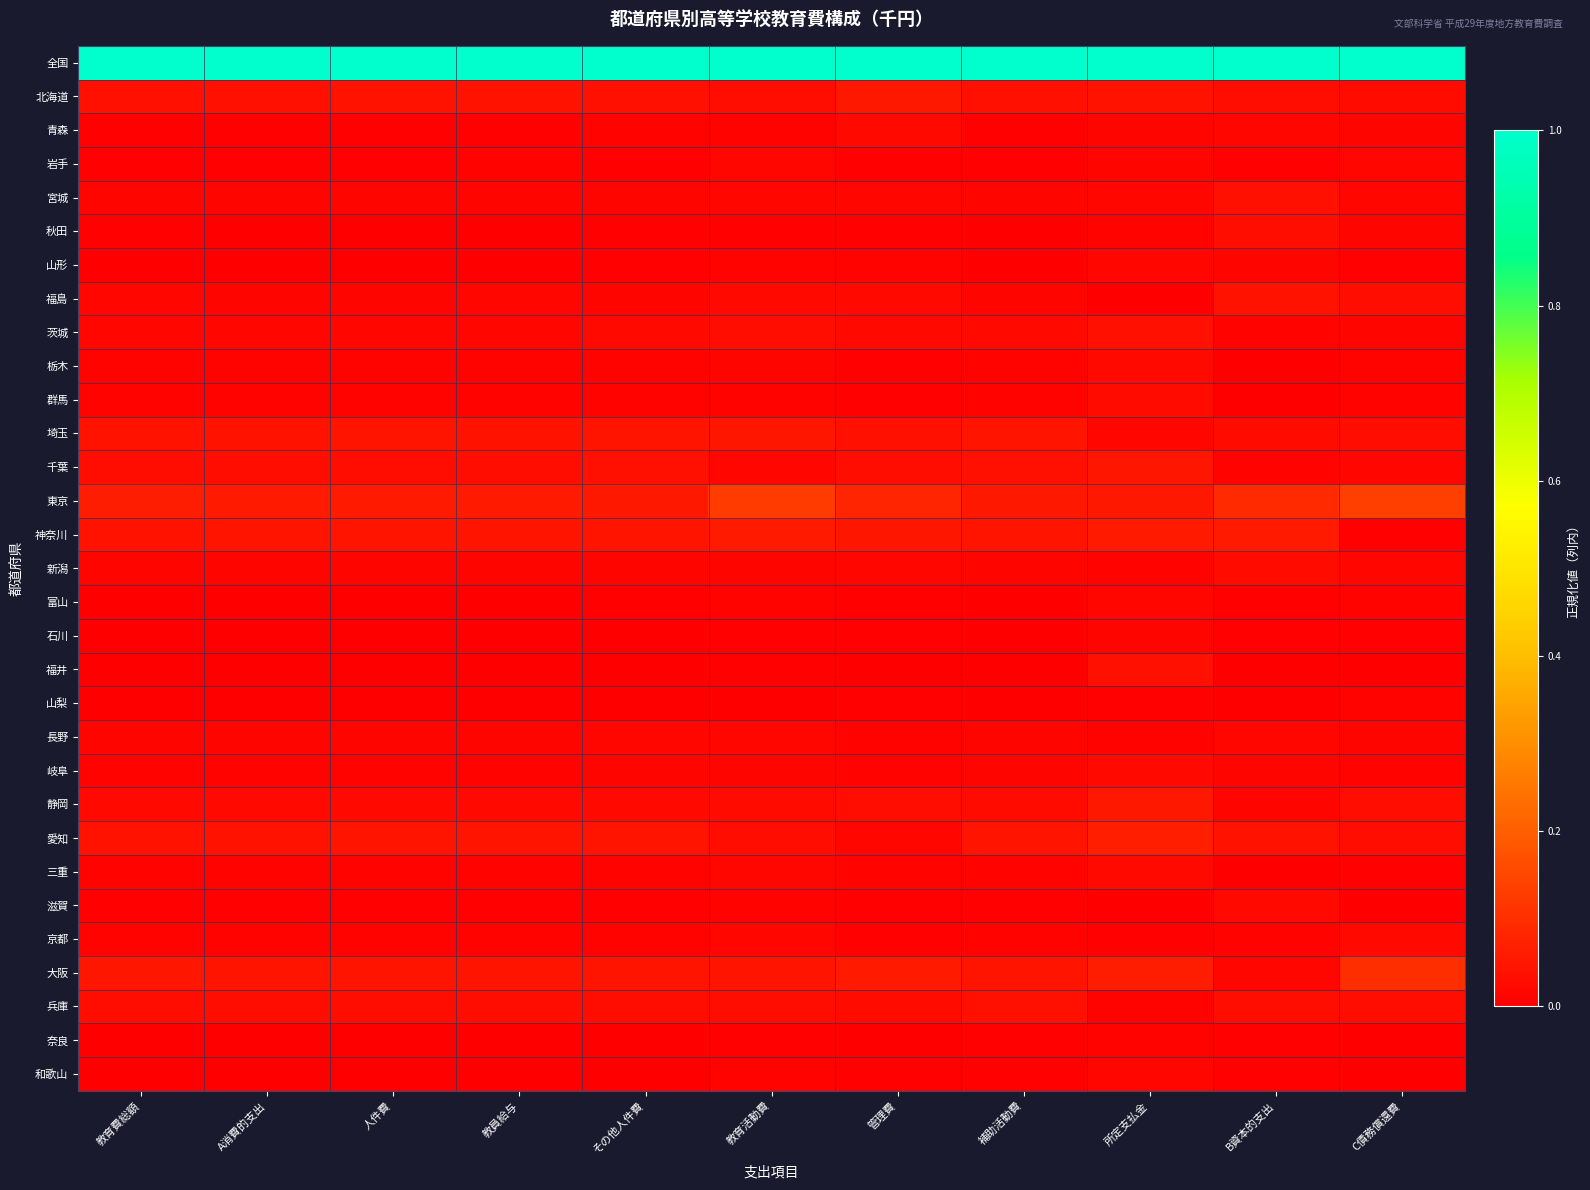

What is the difference between the highest and lowest values at 補助活動費?

1.0